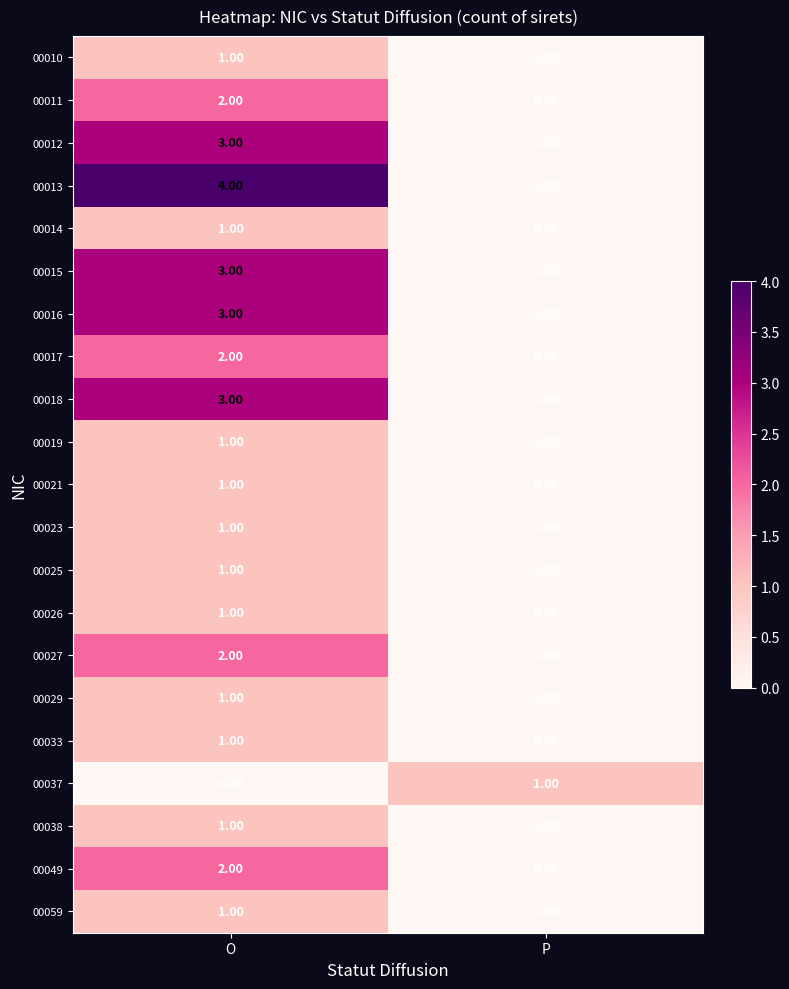

At which category is the sum across all series the highest?

O